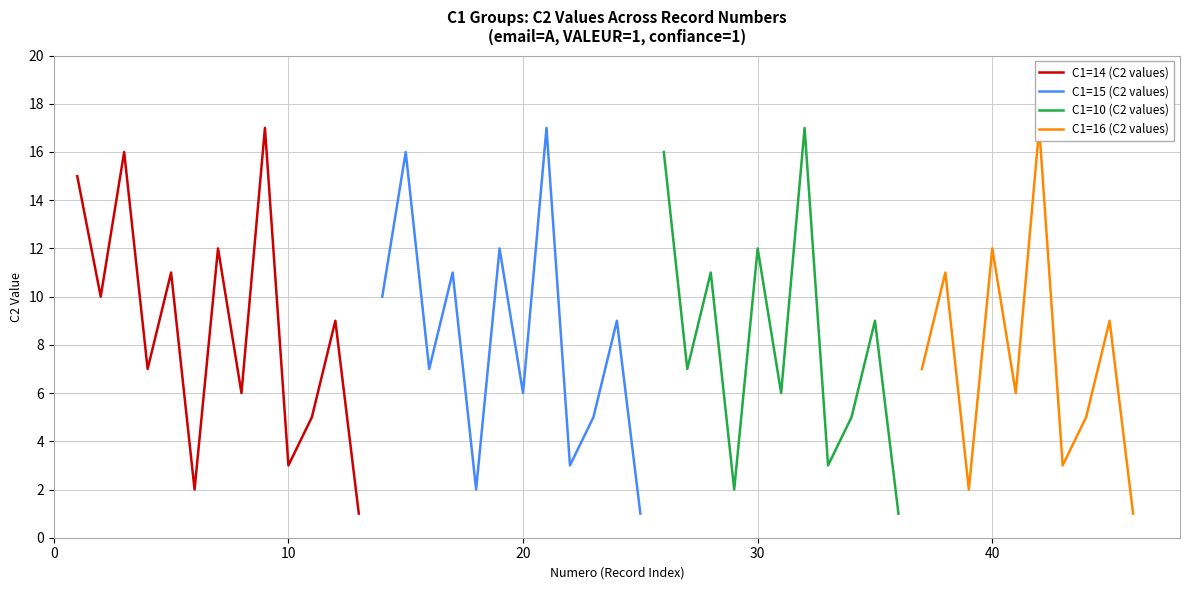

Which category has the highest value across all series?

9